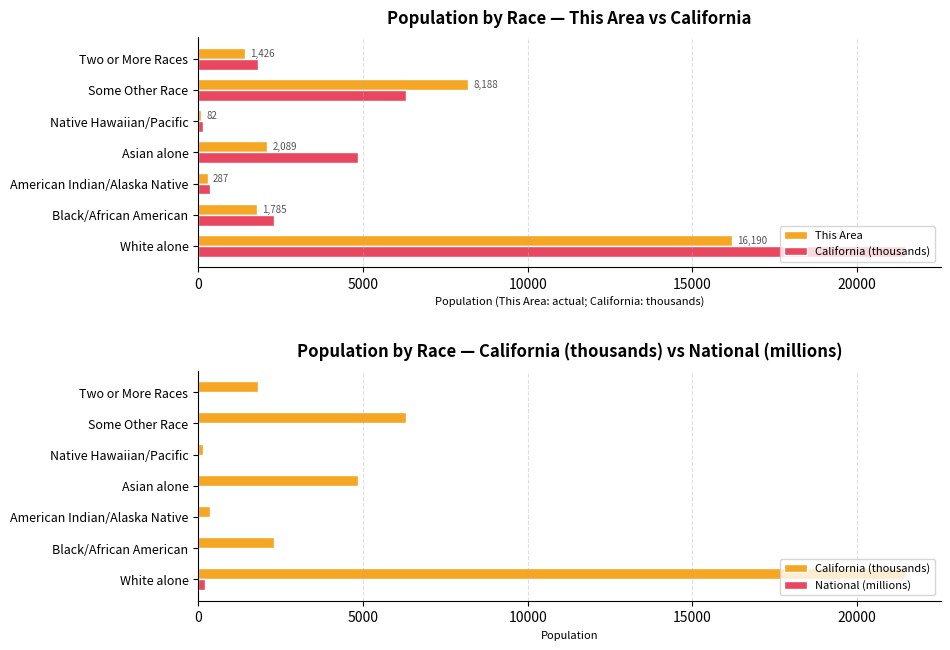

How many series are shown in this chart?

3